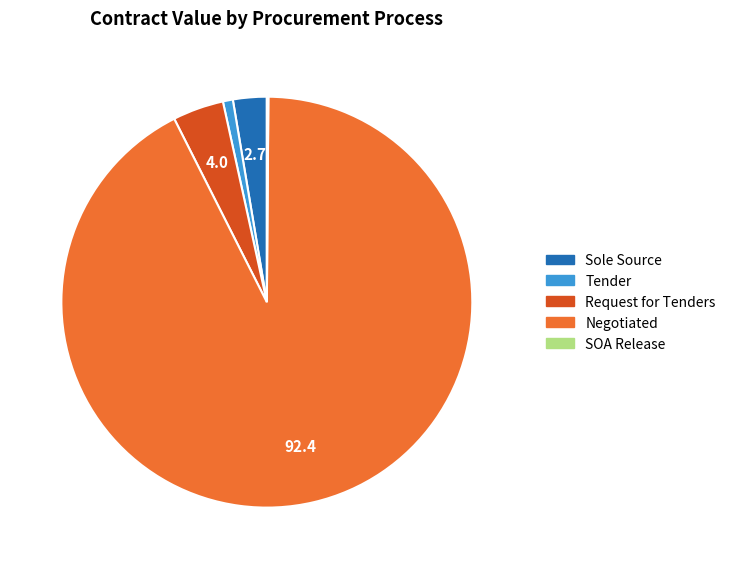

Does any single category account for the majority?

Yes